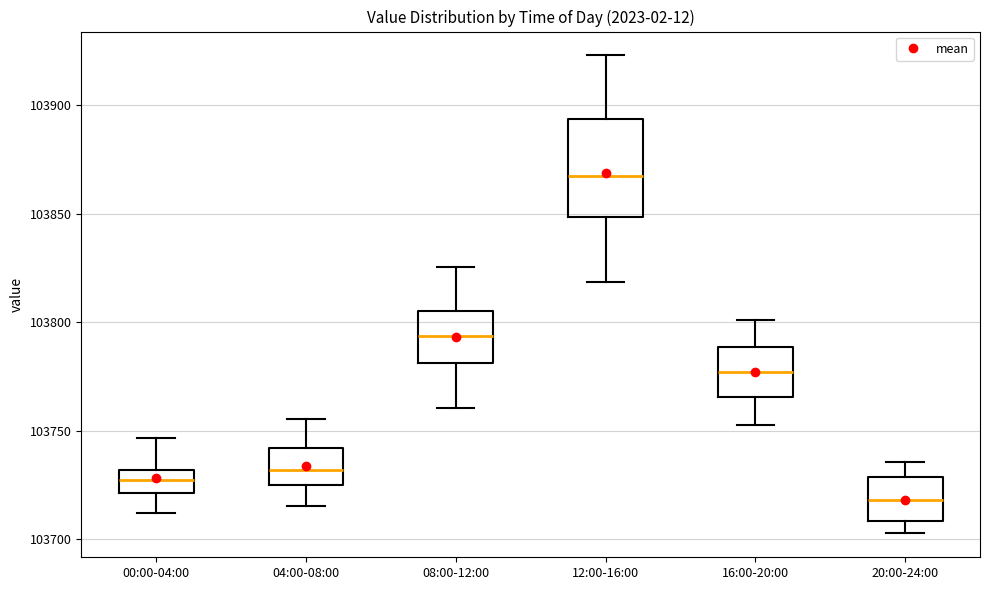

Which box has the lowest median line?

20:00-24:00